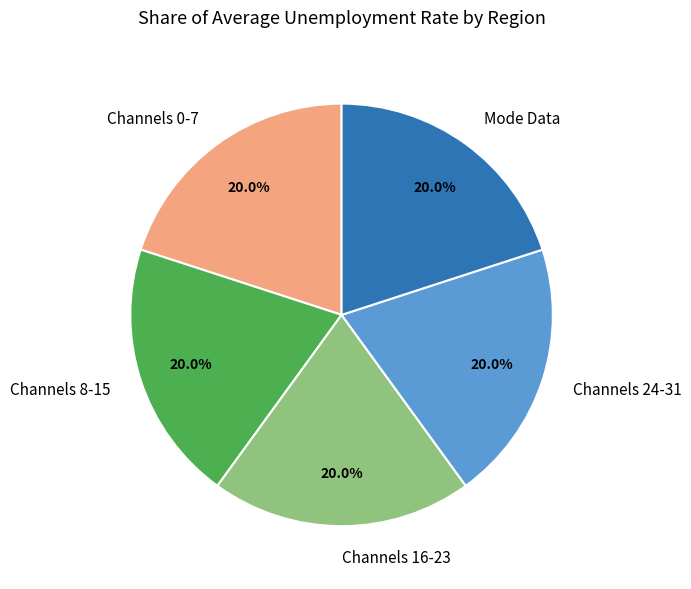

Is there a majority slice in this chart?

No